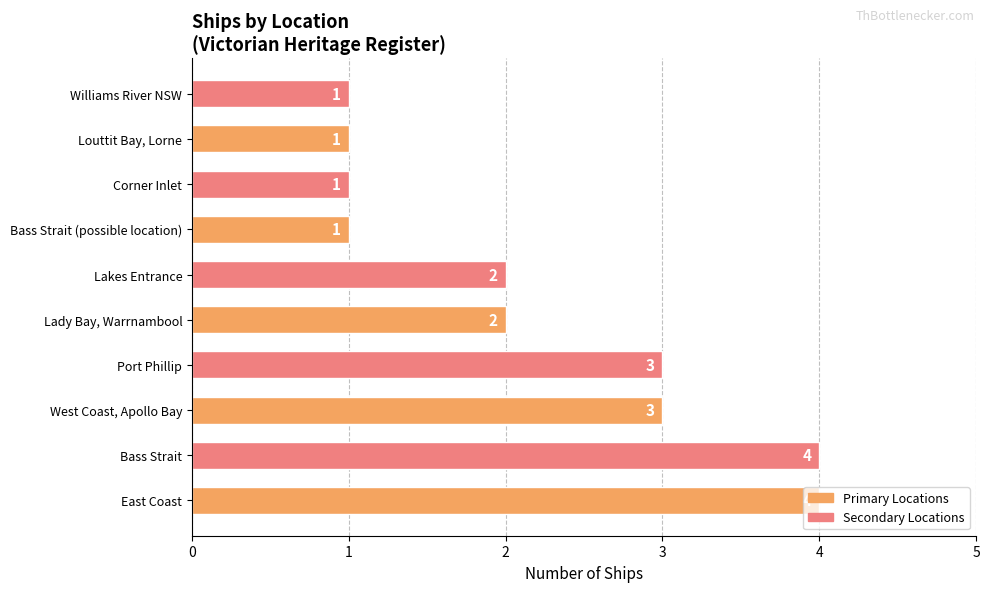

What is the sum of all values?

22